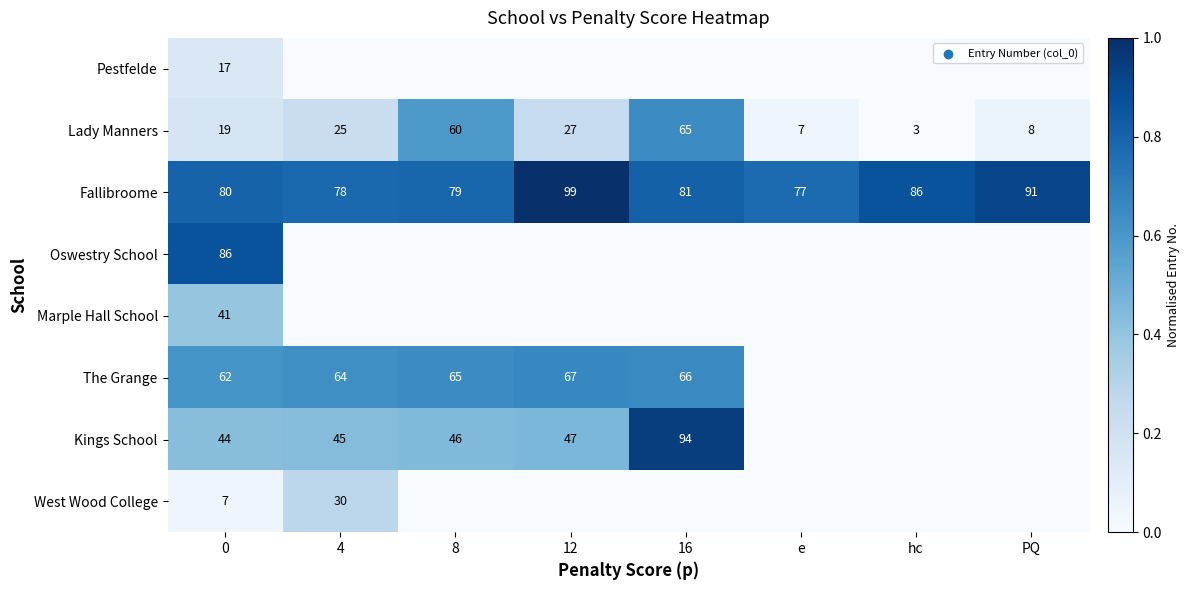

Is it true that row_4 equals -0.1 at 16?

False